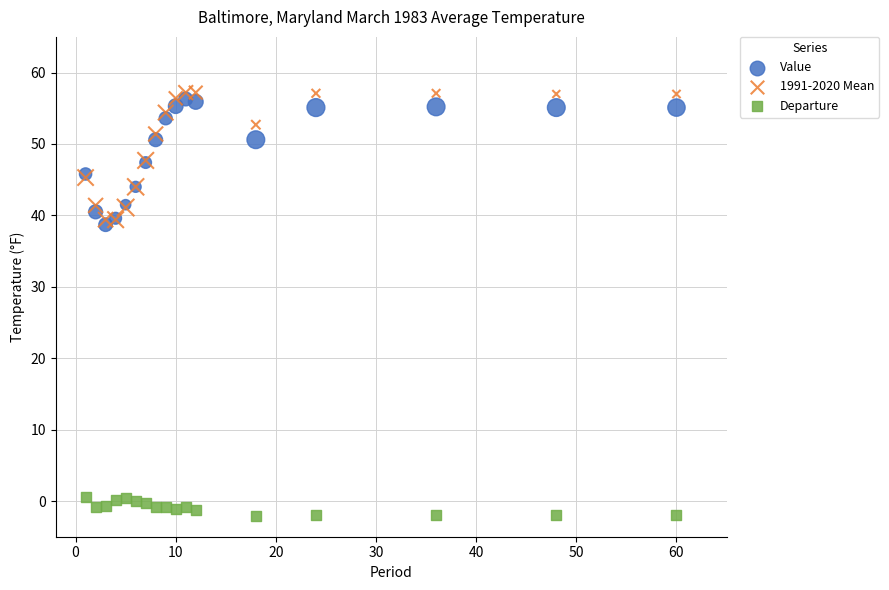

Which series contains the lowest Y value?

Departure